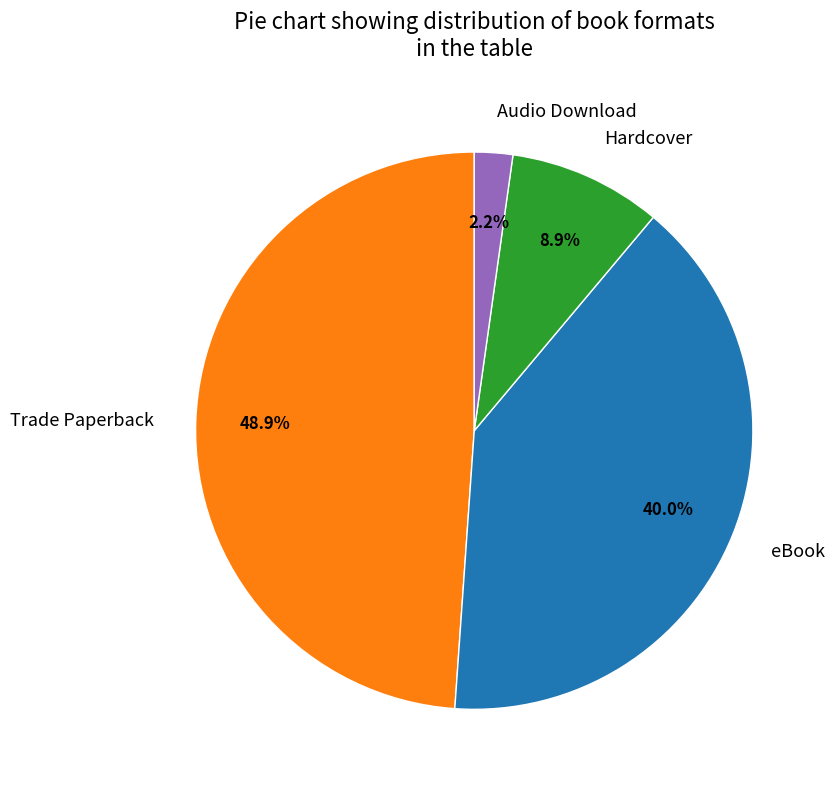

To the nearest percent, what is the combined percentage of eBook and Audio Download?

42%